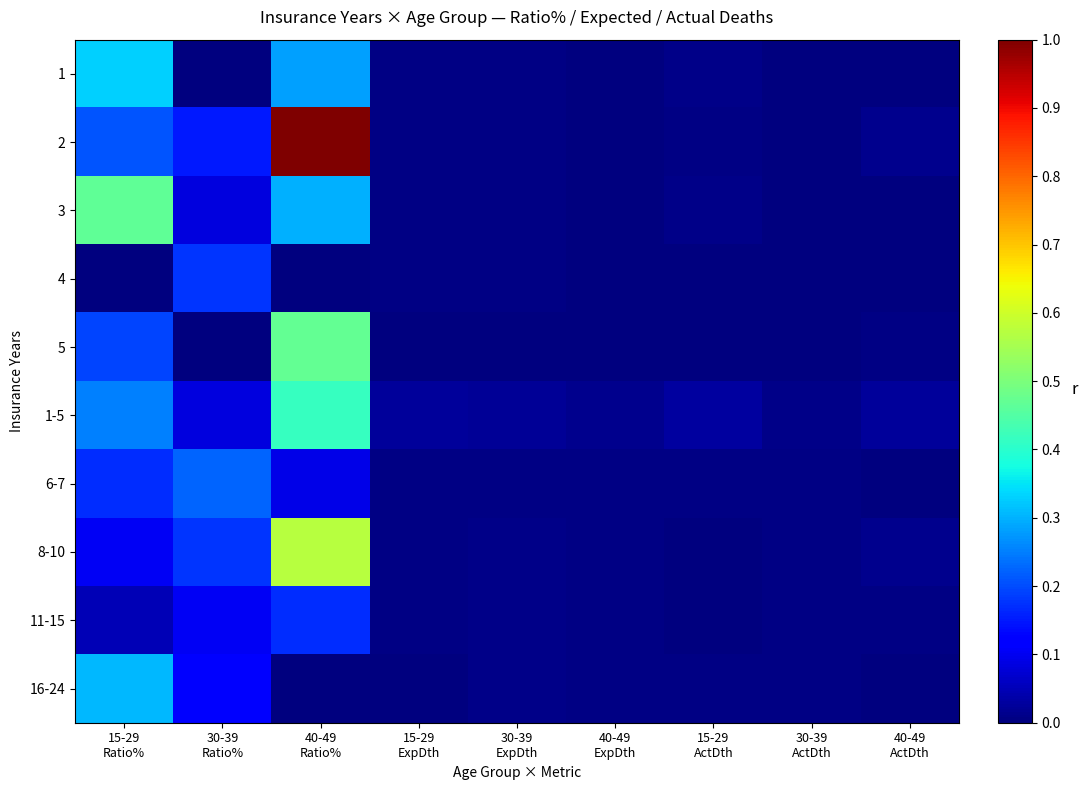

How many categories are shown in the chart?

9